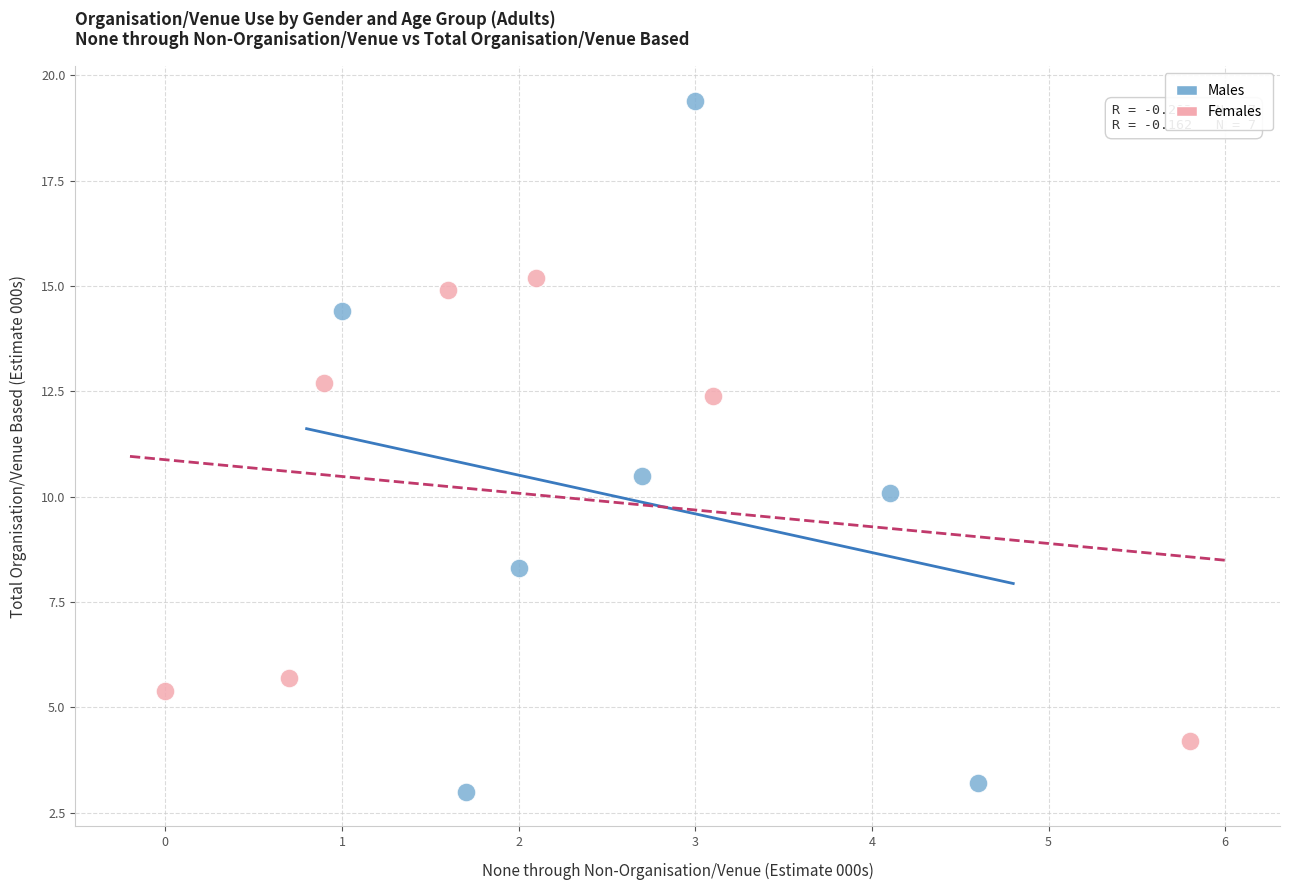

Which series contains the highest Y value?

Males